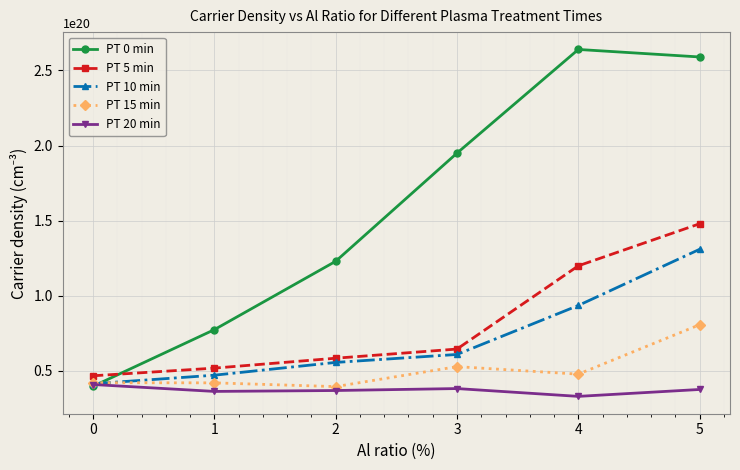

List the series in order of their peak value, highest first.

PT 0 min, PT 5 min, PT 10 min, PT 15 min, PT 20 min